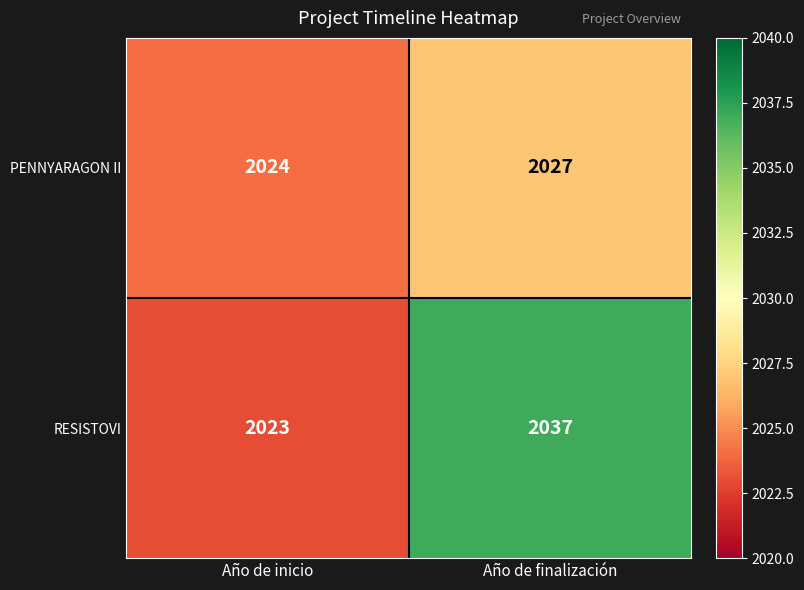

The PENNYARAGON II series shows 2024 at Año de inicio. True or false?

True